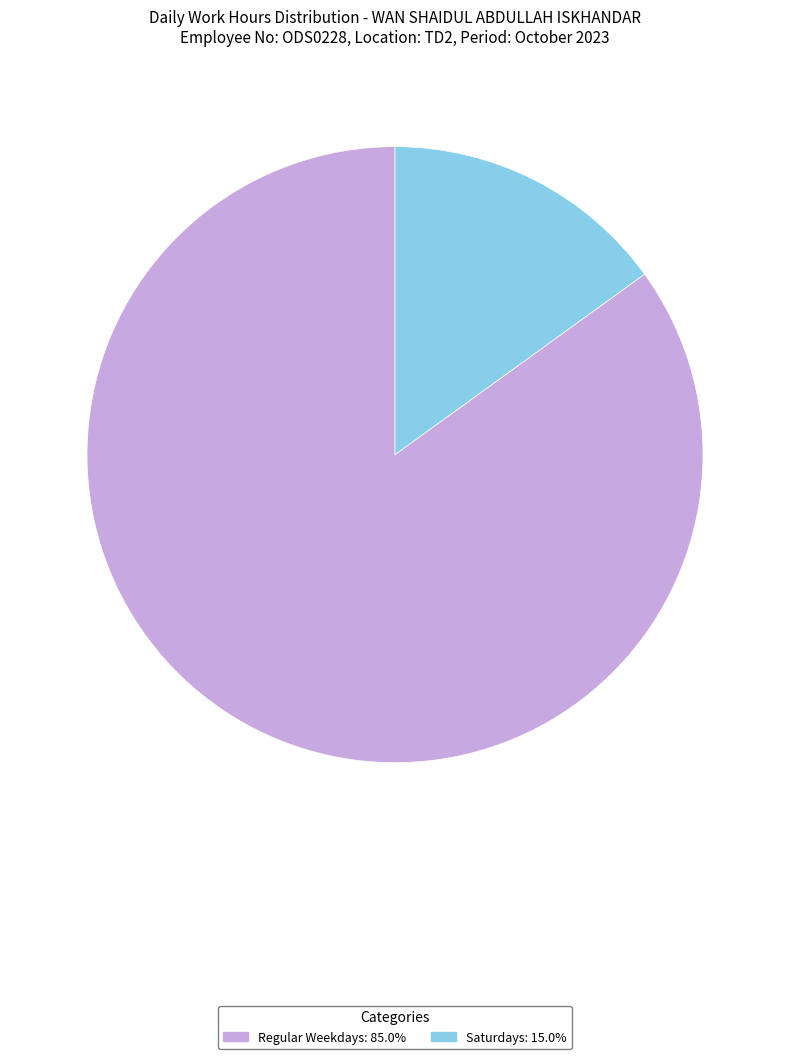

Approximately how many times larger is the value at Regular Weekdays: 85.0% compared to Saturdays: 15.0%?

5.7